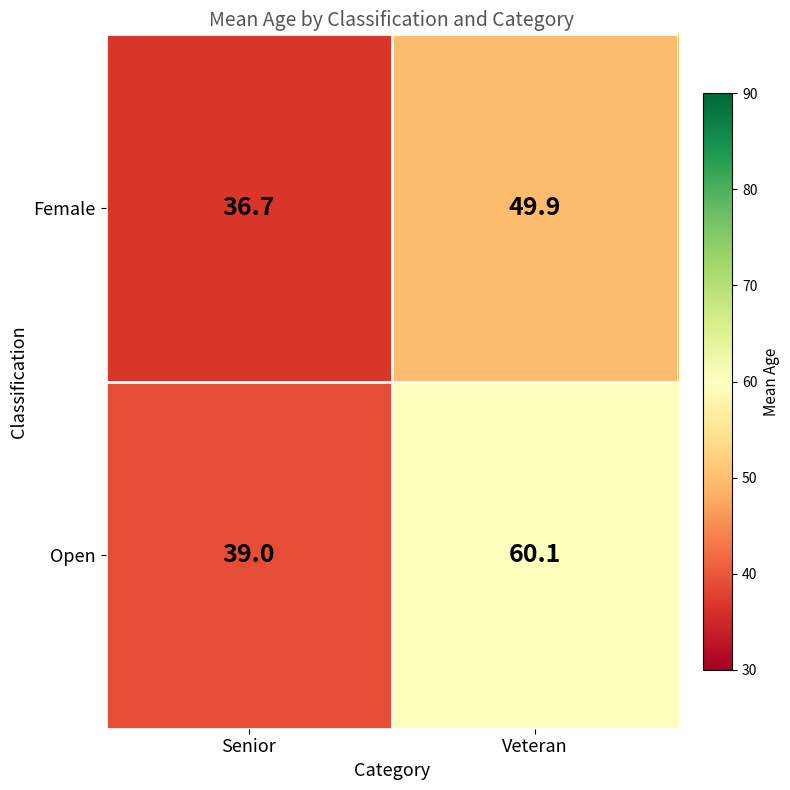

Where is Female nearest to the value 43?

Senior